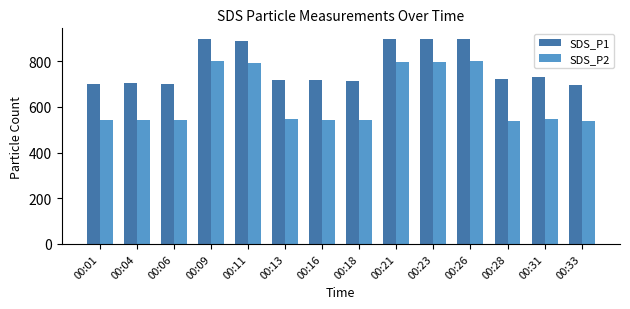

Rank the series by their maximum value, from highest to lowest.

SDS_P1, SDS_P2